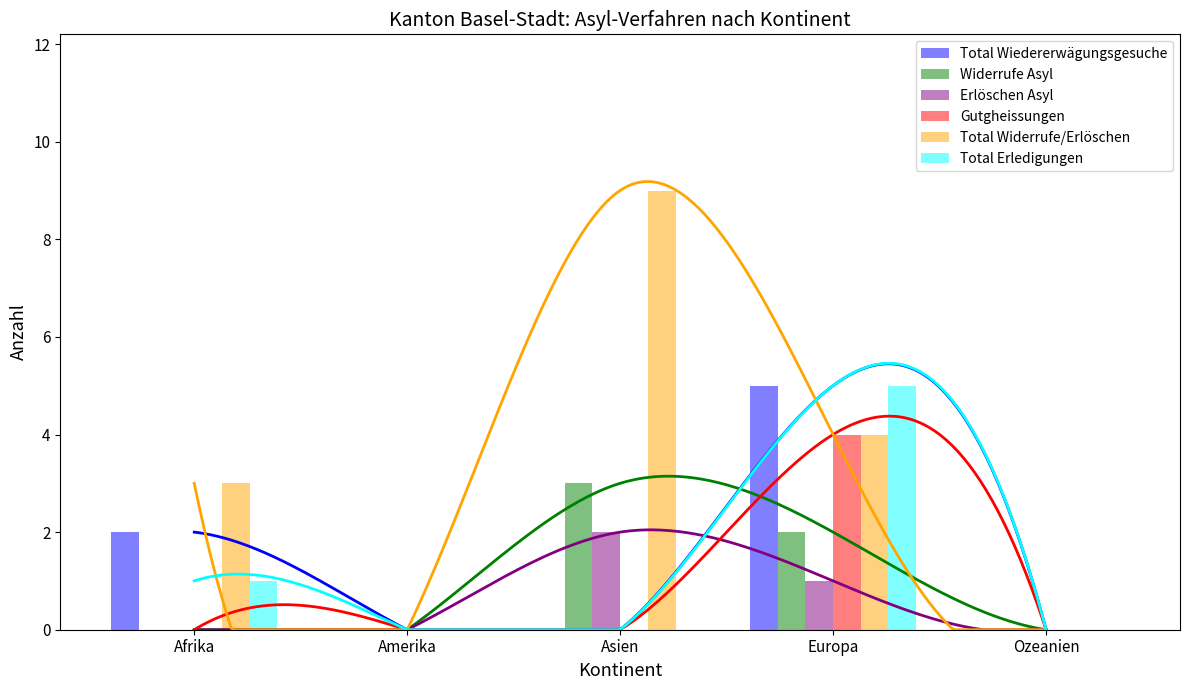

At which label does Erlöschen Asyl reach its minimum?

Afrika